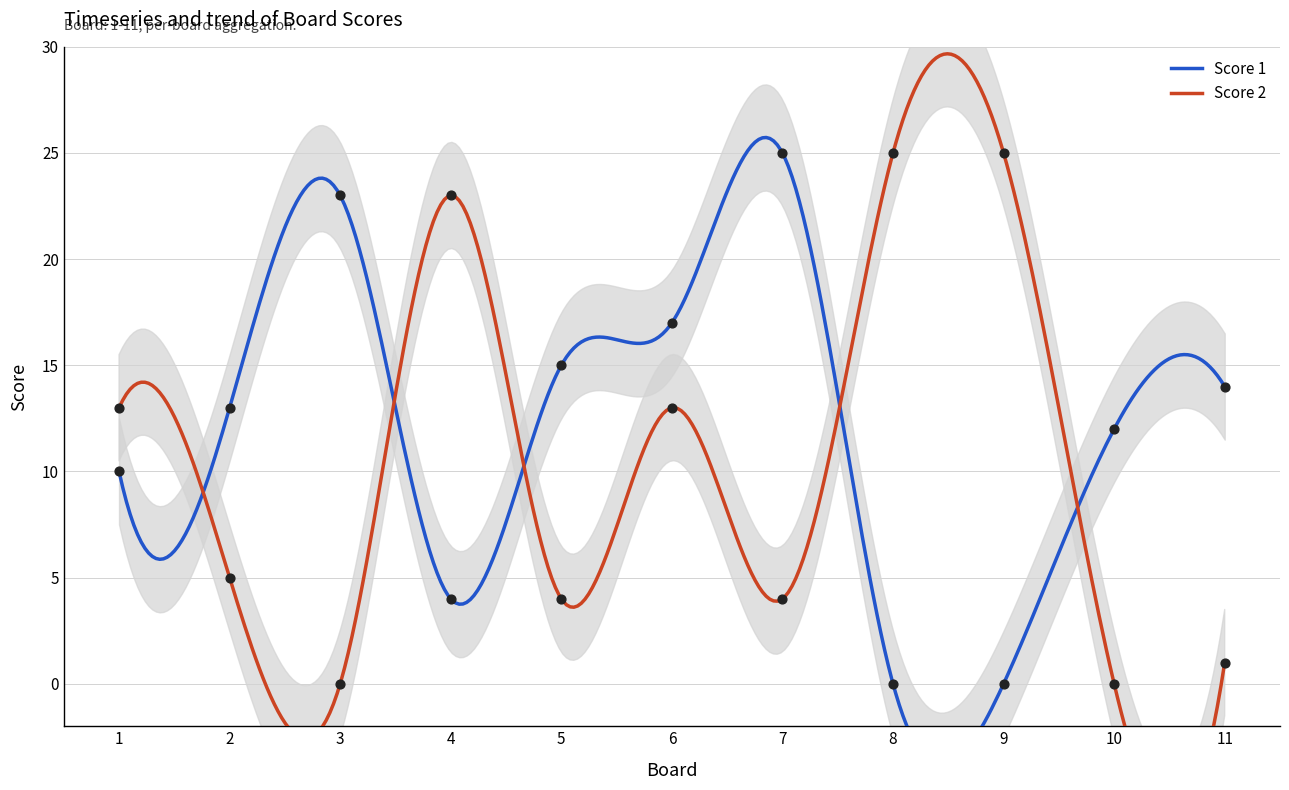

At which category is the sum across all series the highest?

6